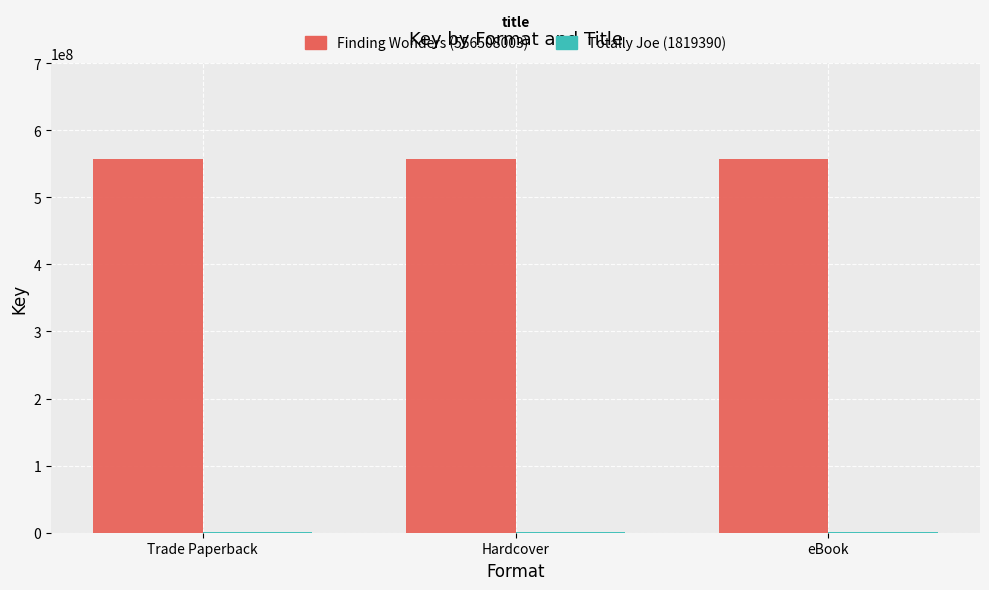

The value of Finding Wonders (556508003) at Trade Paperback is 372393035. True or false?

False